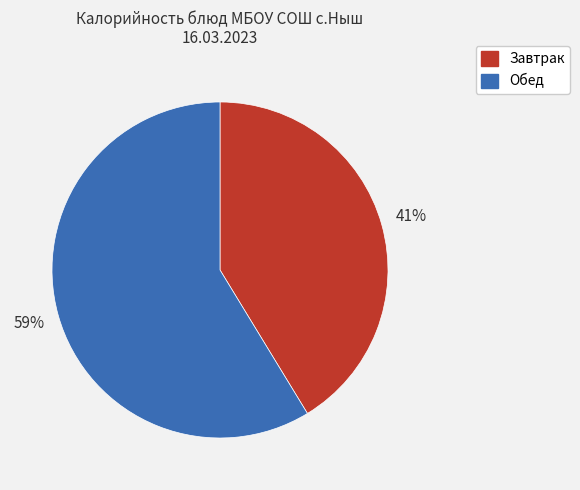

The Обед slice represents 54% of the pie. True or false?

False